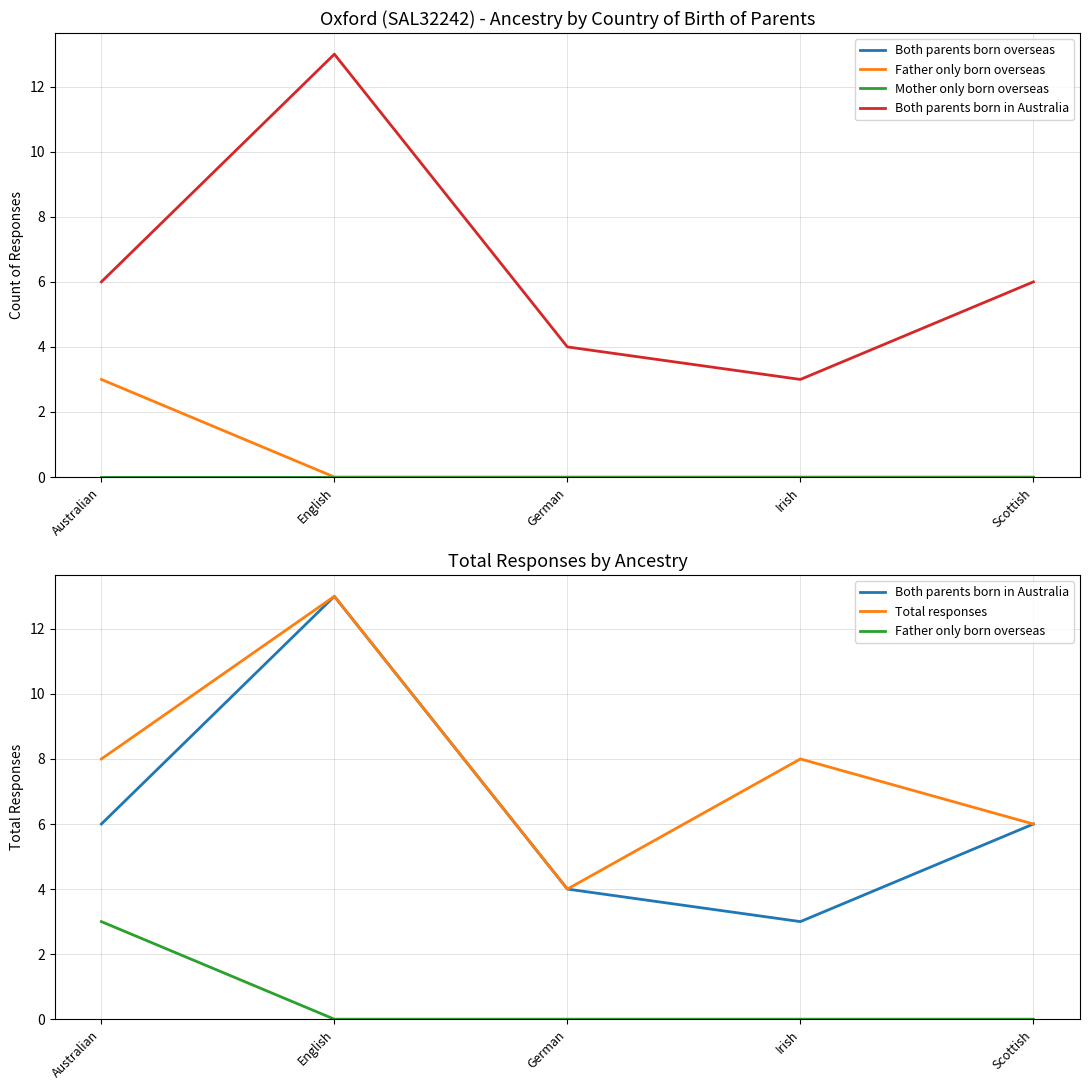

How many values in the Both parents born in Australia series exceed 6?

1